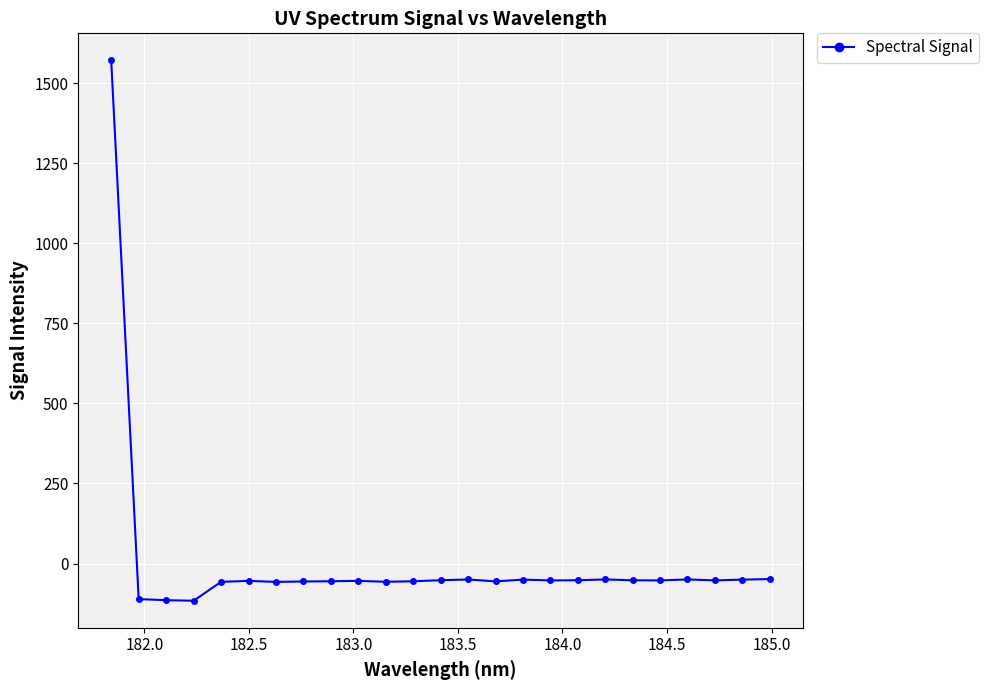

True or false: the data has more than 0 interior local peaks.

True